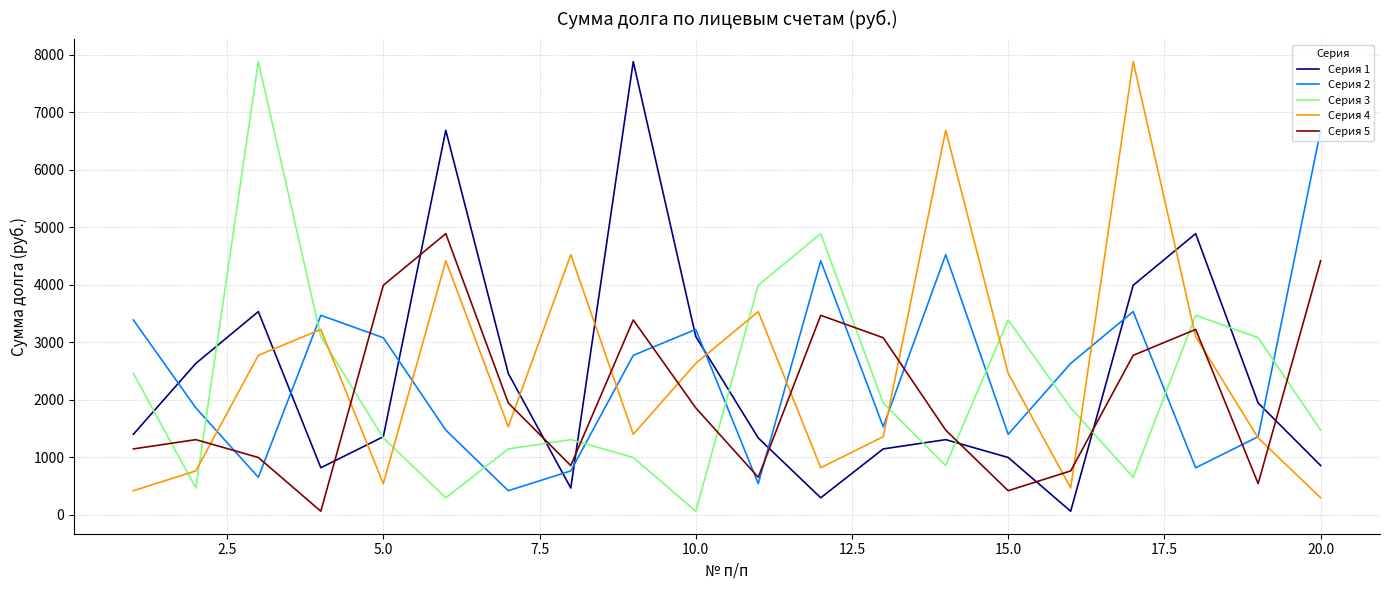

What is the maximum value for Серия 3?

7883.8